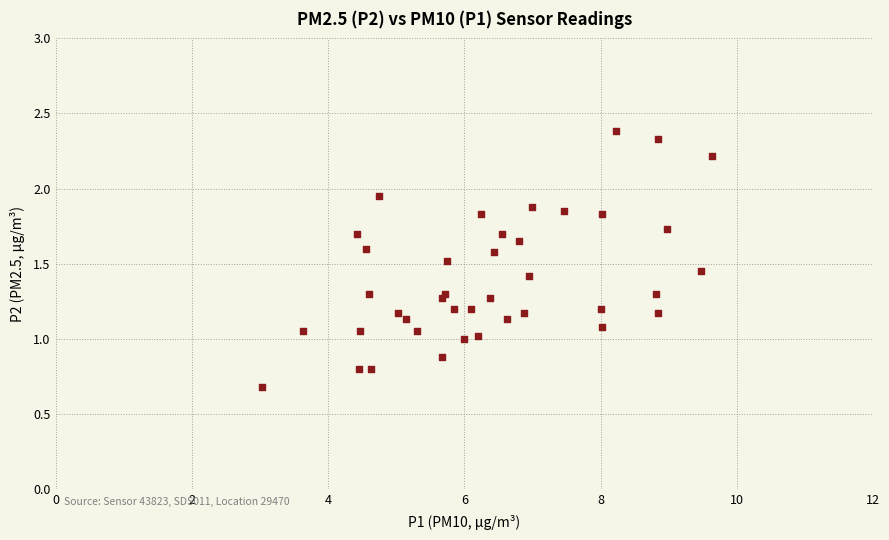

What is the range of X values (max minus min)?

6.6